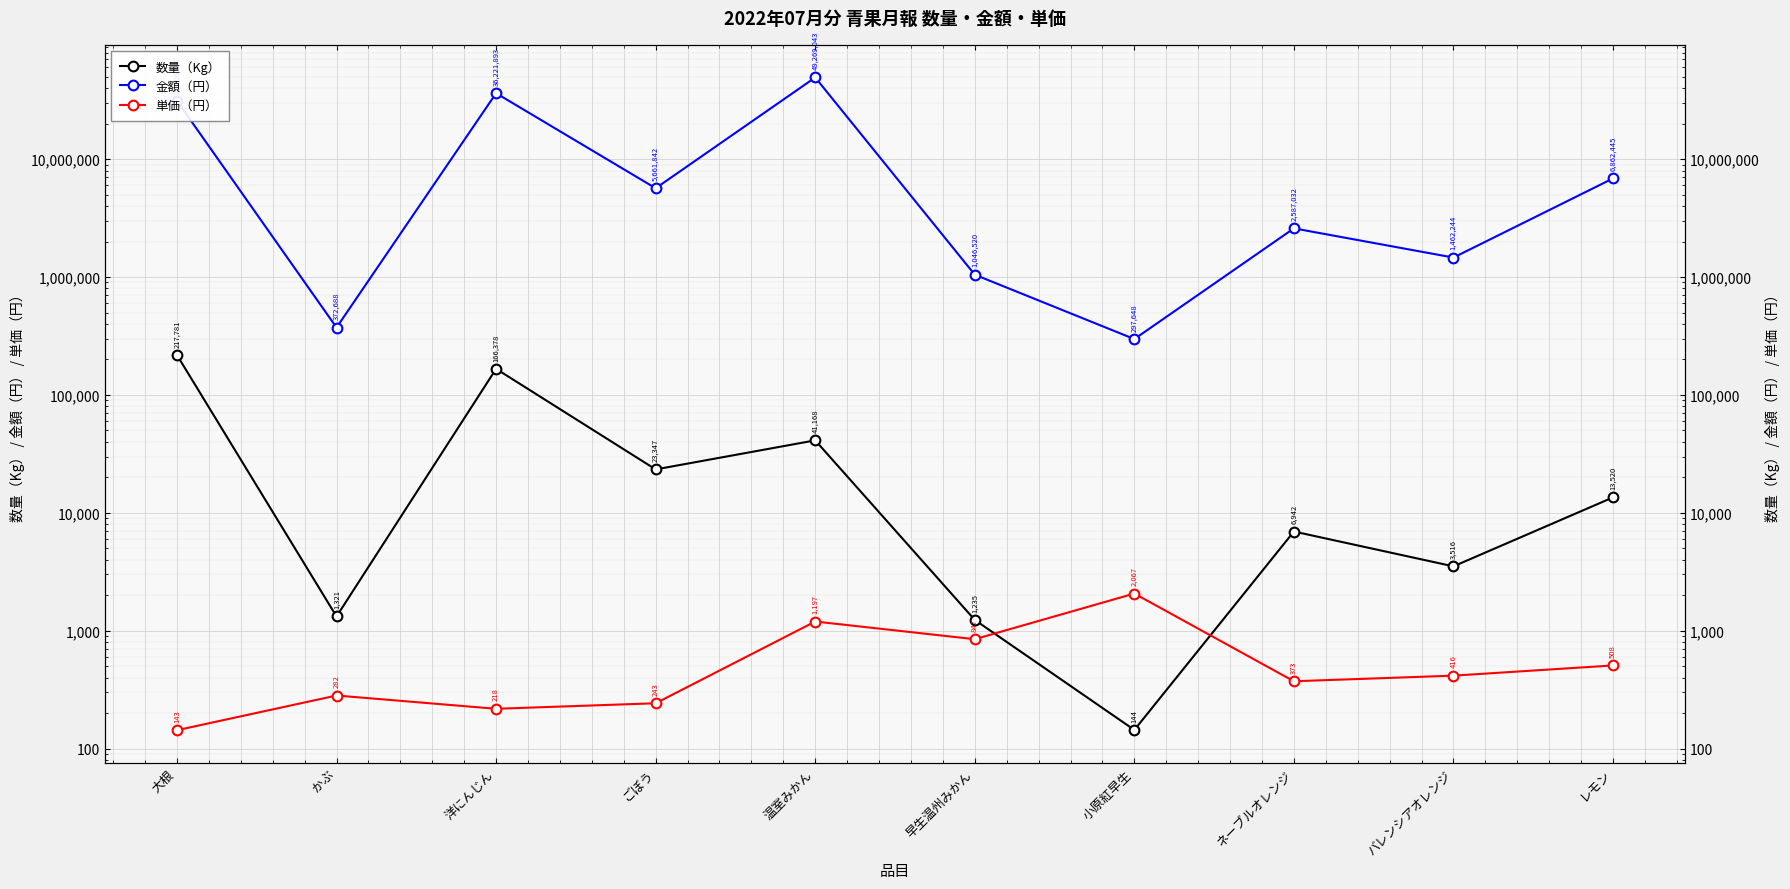

Count the number of data series in this chart.

3